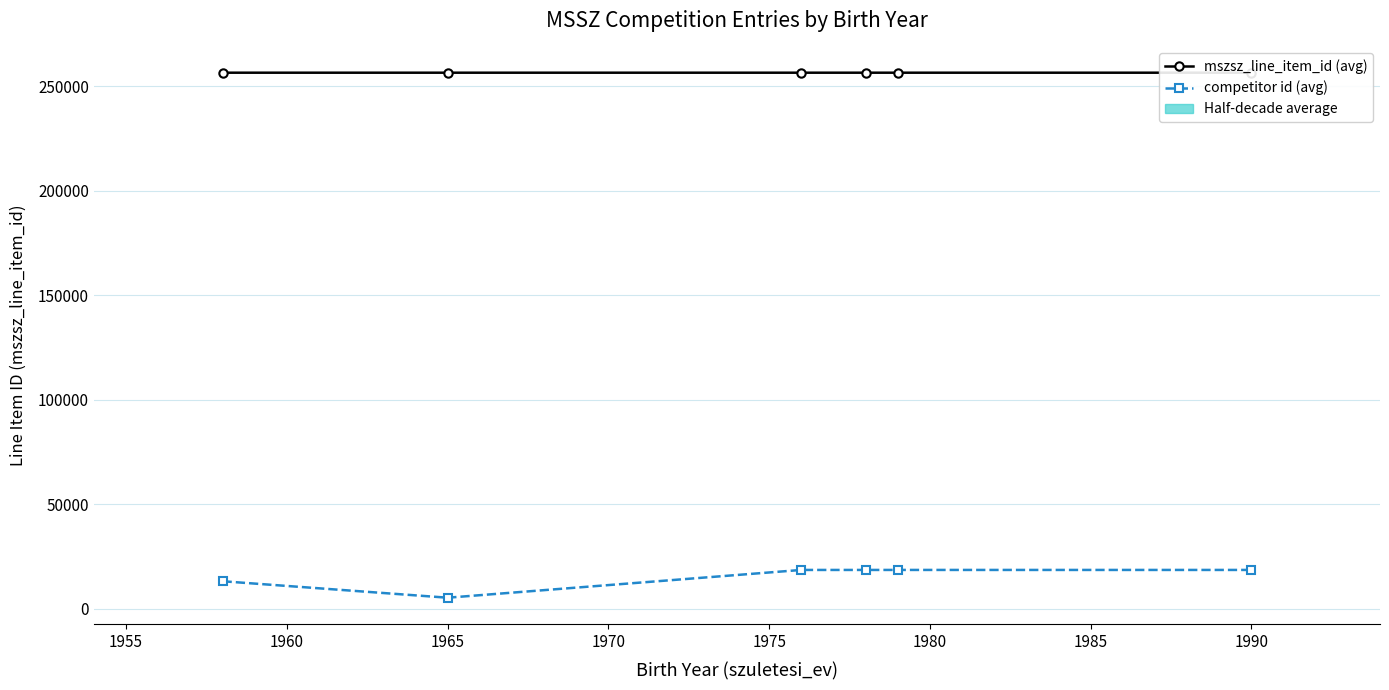

Which series has the largest total across all categories?

mszsz_line_item_id (avg)